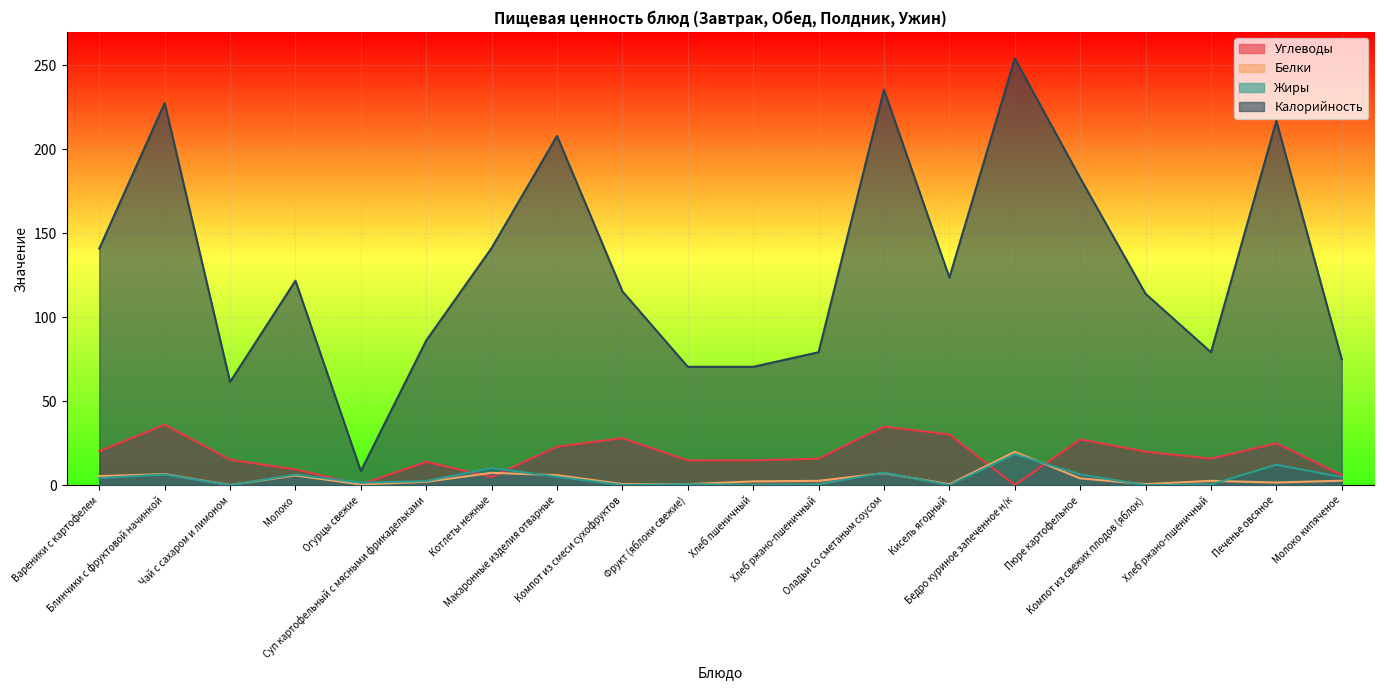

What is the sum of the Калорийность values at Компот из свежих плодов (яблок) and Макаронные изделия отварные?

322.0